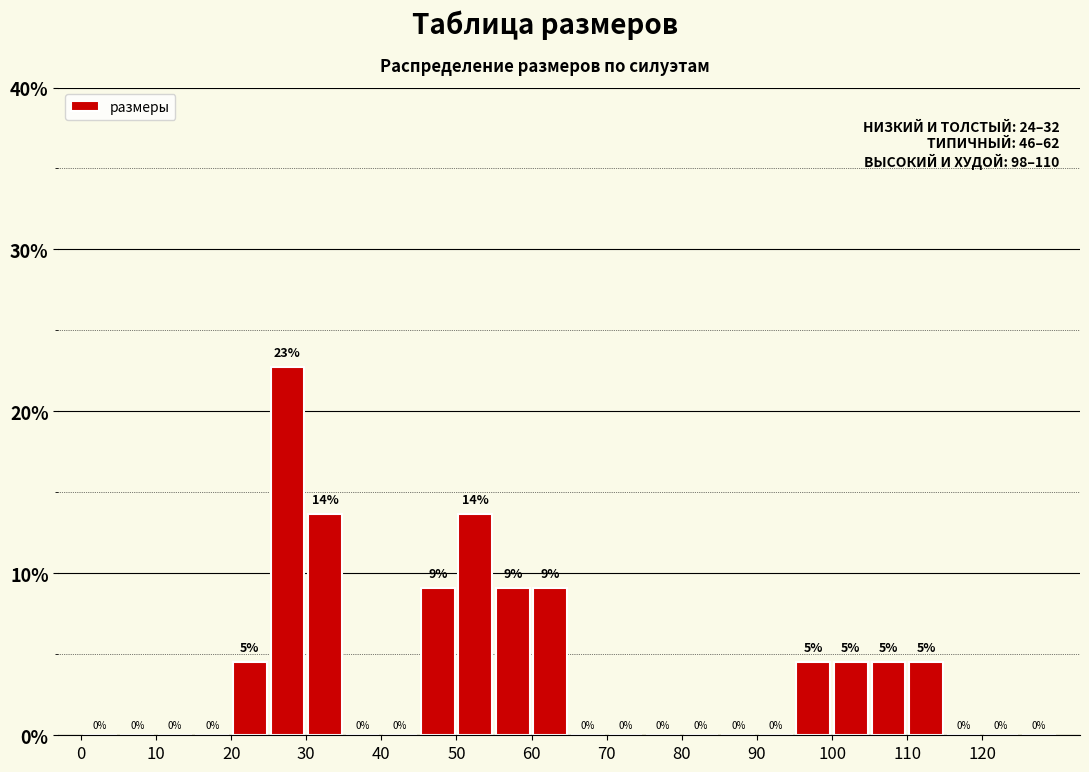

Which range on the x-axis has the tallest bar?

25 to 30